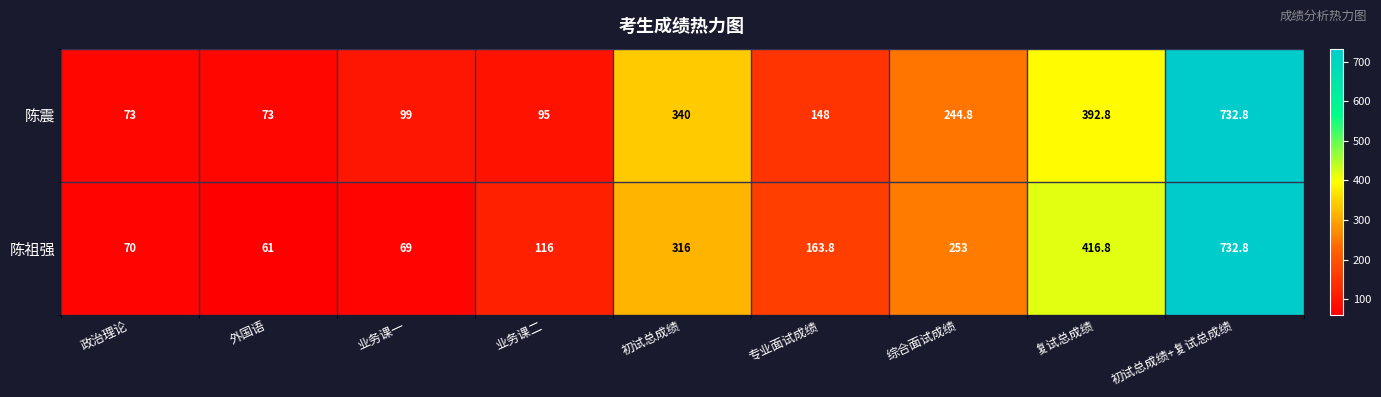

At how many categories does at least one series exceed 204?

4